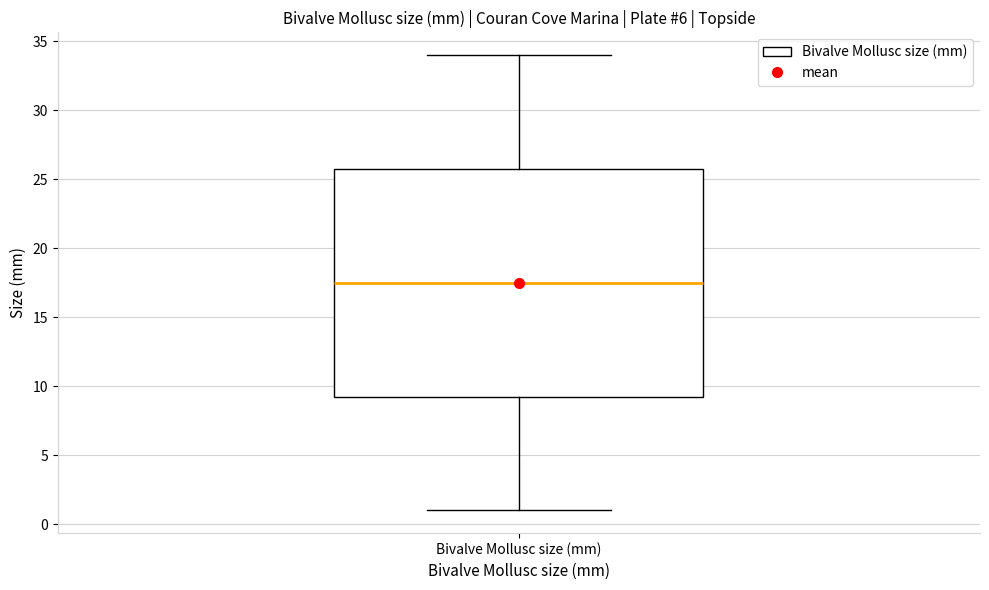

Read this box plot against the y-axis: the position of the median line, the range covered by the box, and the ends of both whiskers. The values are not printed on the chart, so give them approximately, as read against the axis.

median 17.5, box 9.5 to 26.0, whiskers 1.0 to 34.0